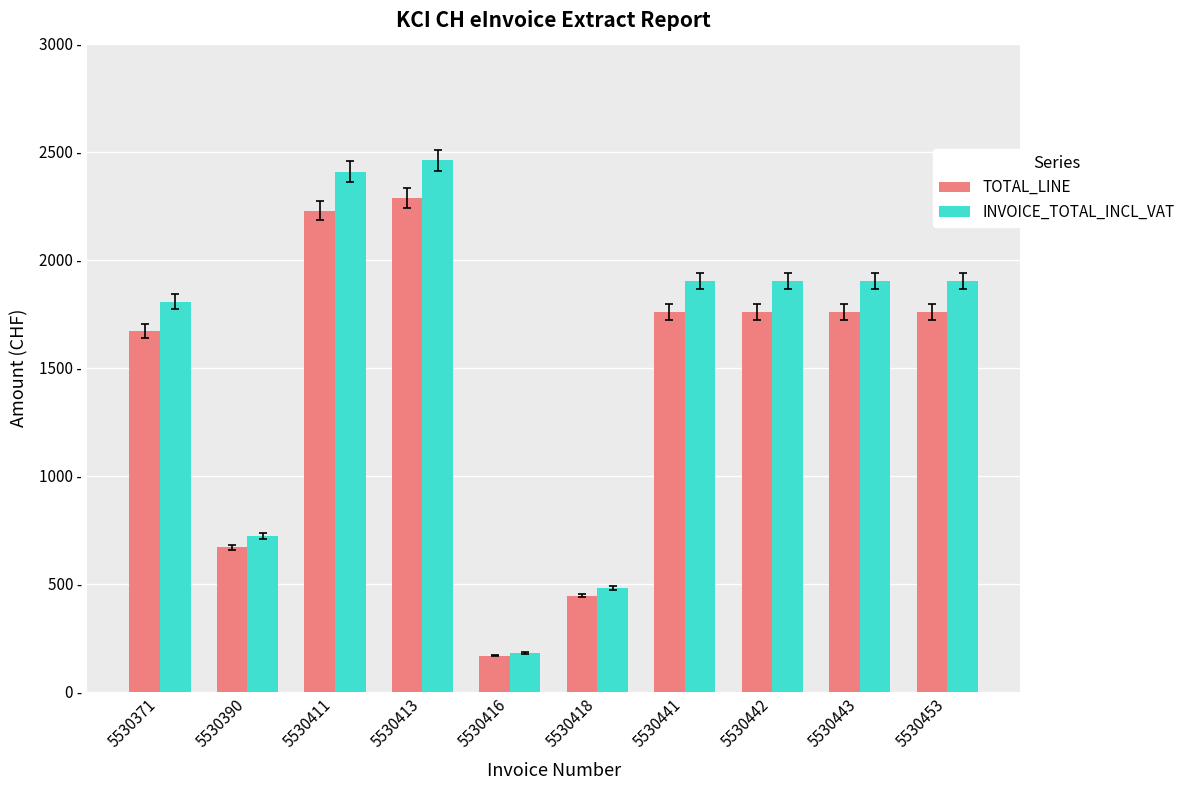

What is the maximum value for TOTAL_LINE?

2284.1